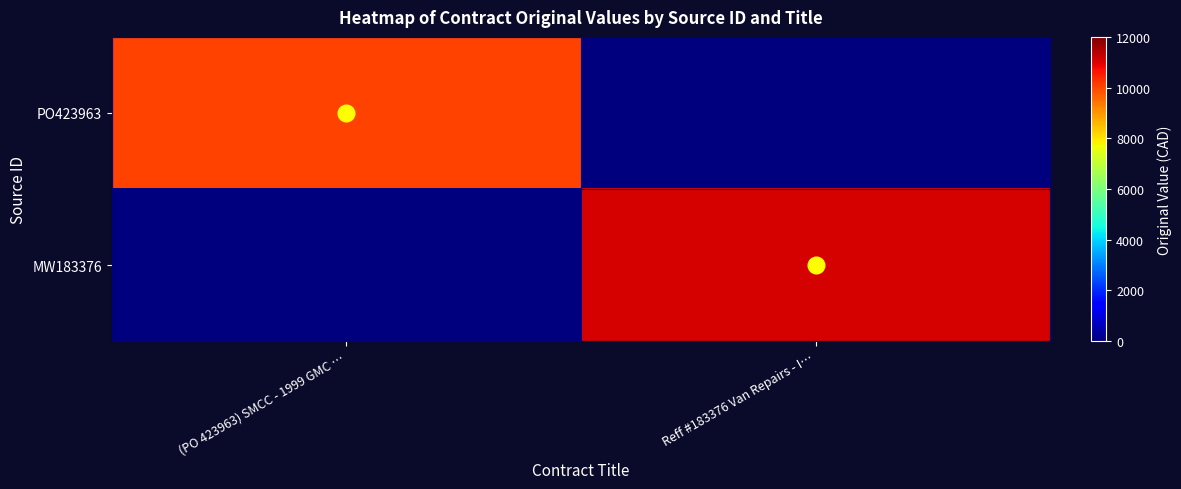

What is the total value across all series at (PO 423963) SMCC - 1999 GMC …?

10054.6